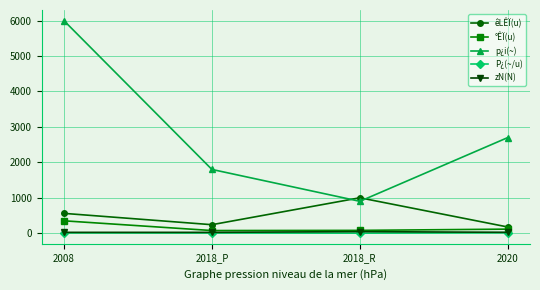

What is the minimum value shown in the chart?

0.9